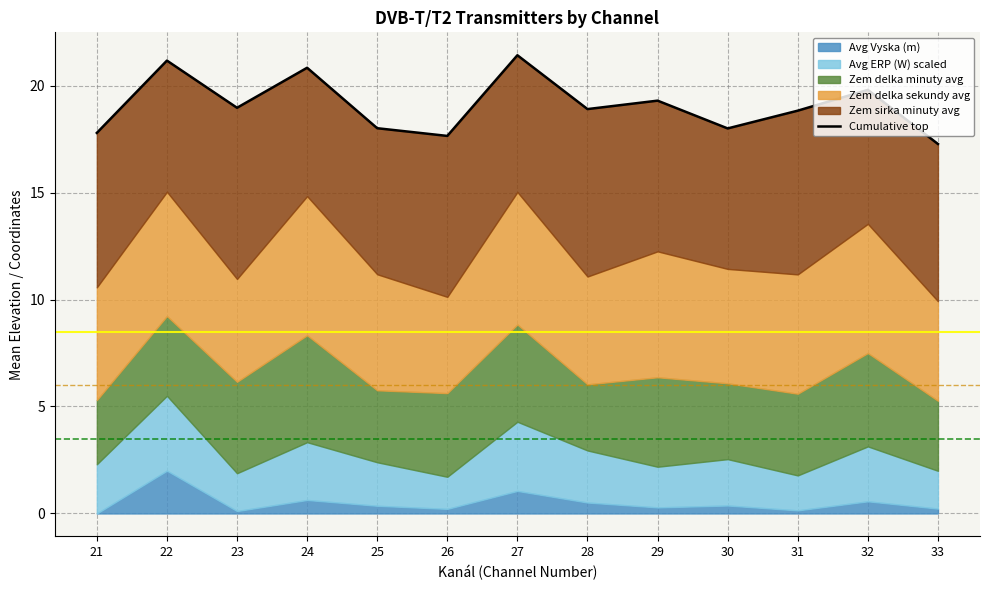

Rank the categories by value from lowest to highest.

33, 26, 21, 30, 25, 31, 28, 23, 29, 32, 24, 22, 27